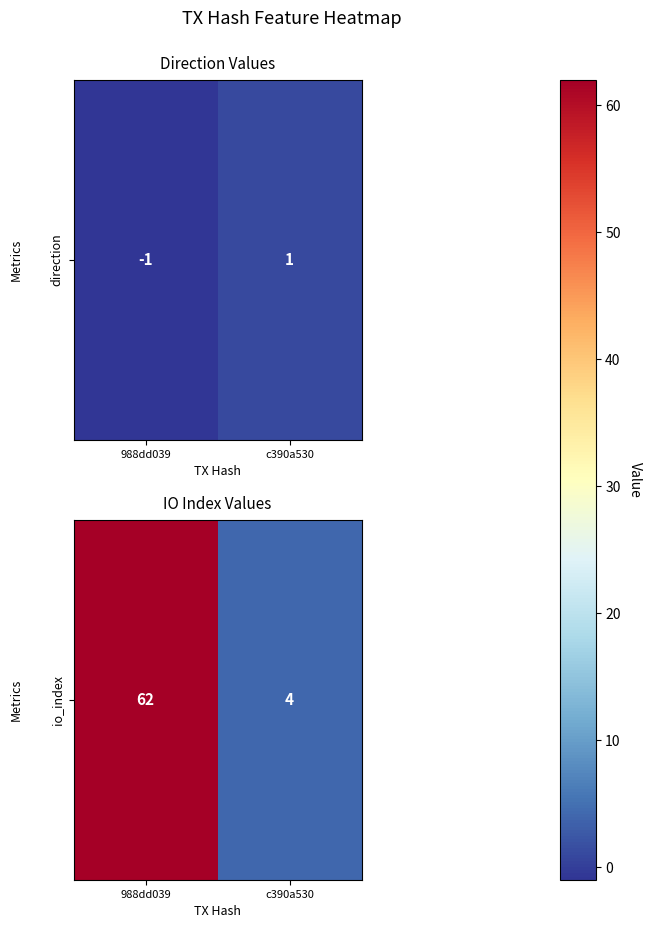

What is the smallest value displayed?

4